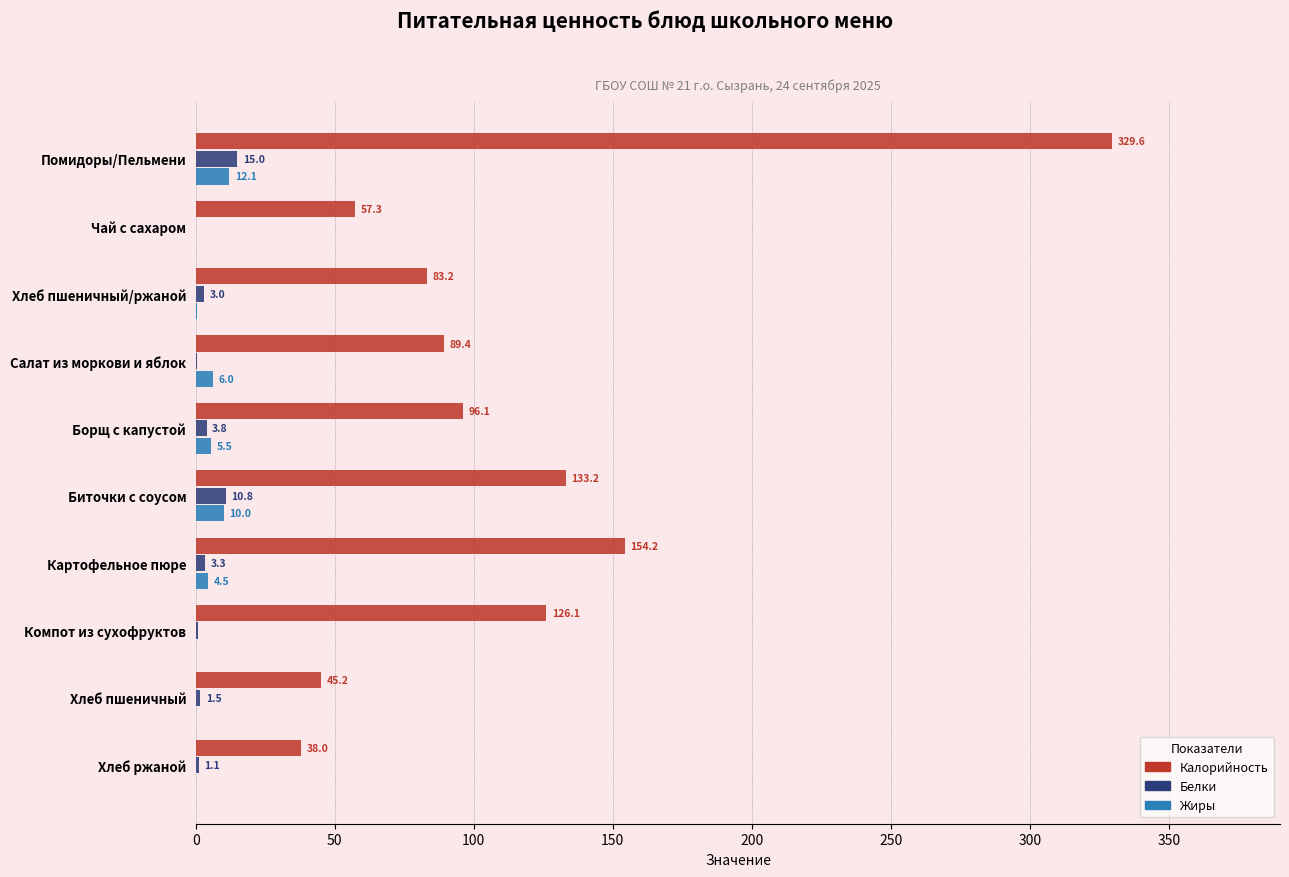

What is the sum of the Калорийность values at Биточки с соусом and Хлеб пшеничный?

178.4